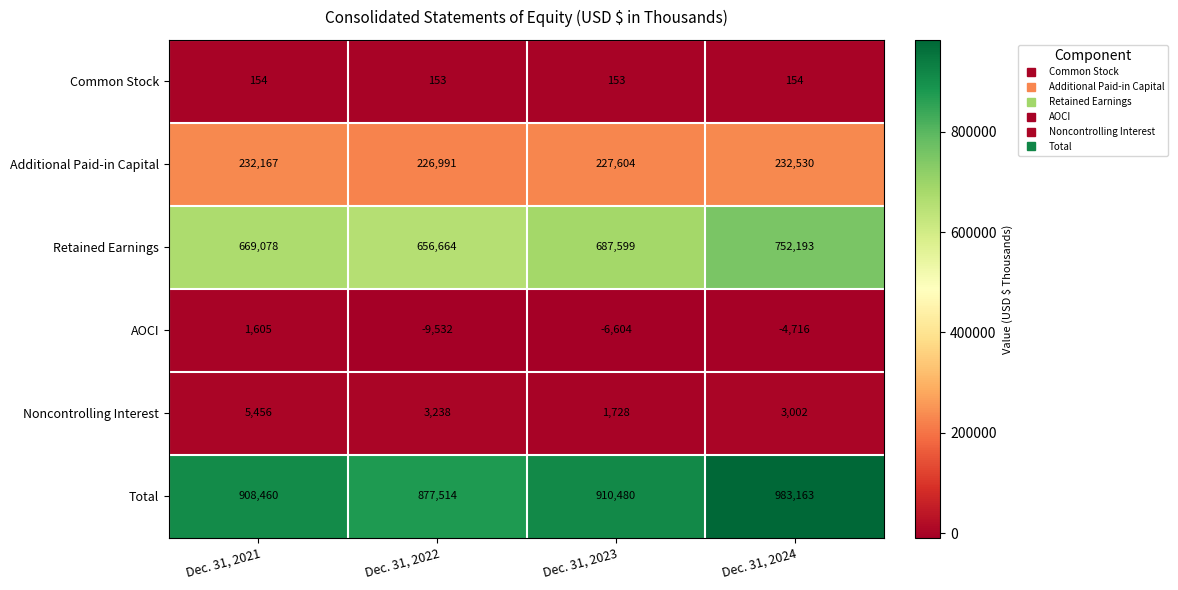

The value of Common Stock at Dec. 31, 2022 is 78. True or false?

False